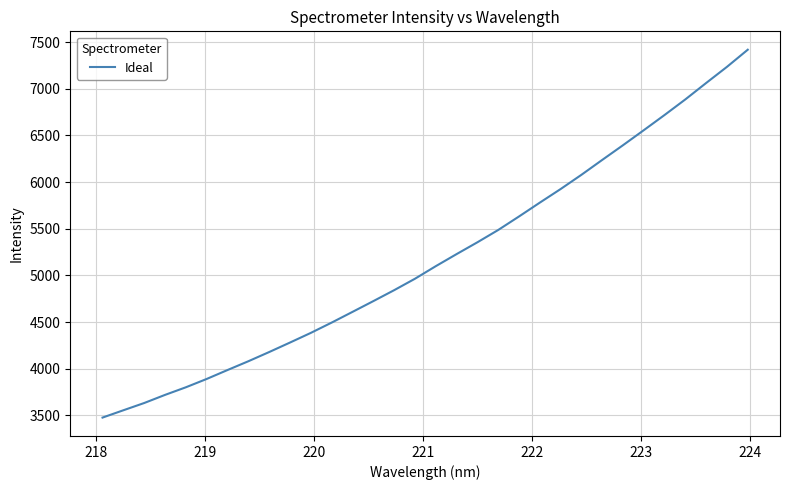

What is the difference between the maximum and minimum values?

3940.1